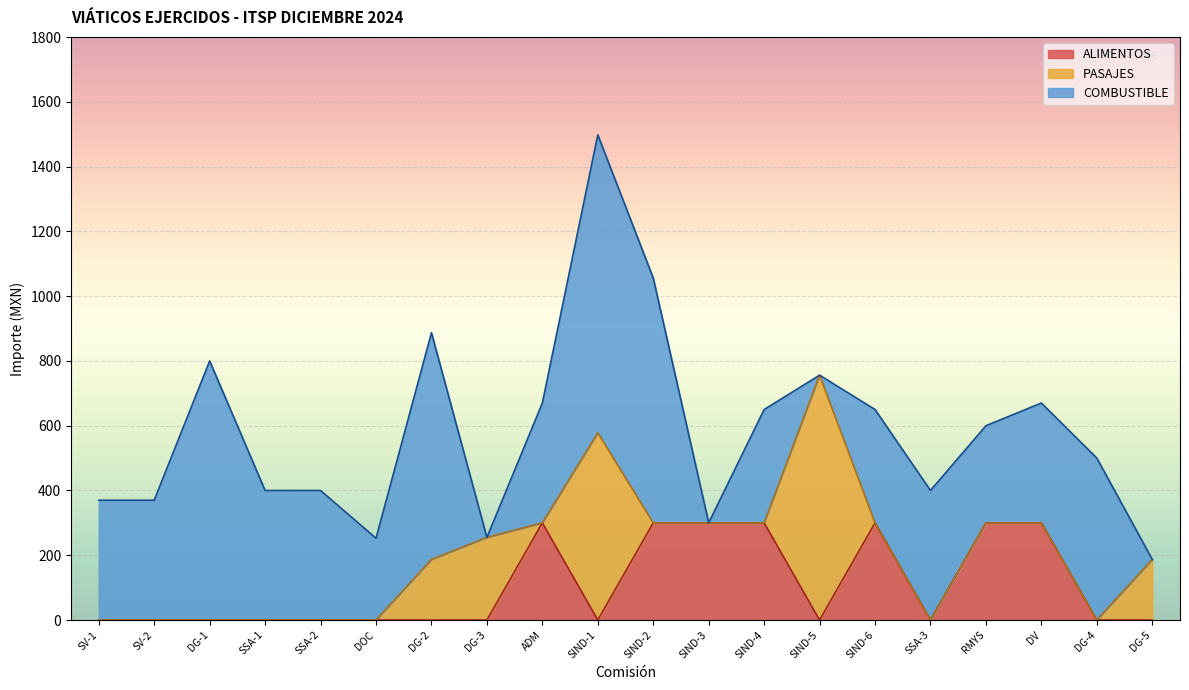

Does the chart display data point markers on the line(s)?

No